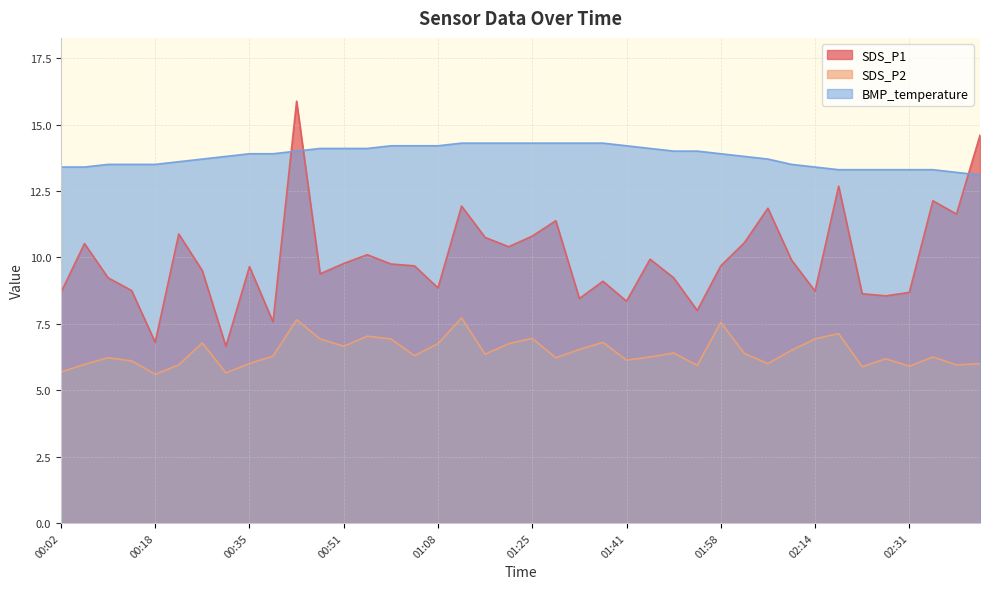

At 00:31, list the series in order from smallest to largest.

SDS_P2, SDS_P1, BMP_temperature